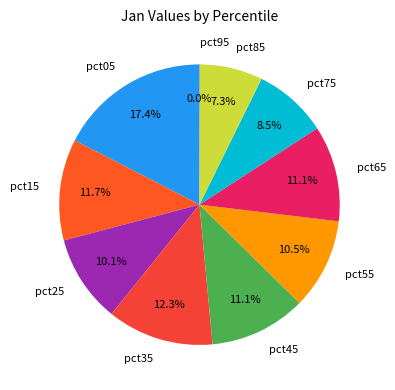

What is the largest slice in the pie chart?

pct05